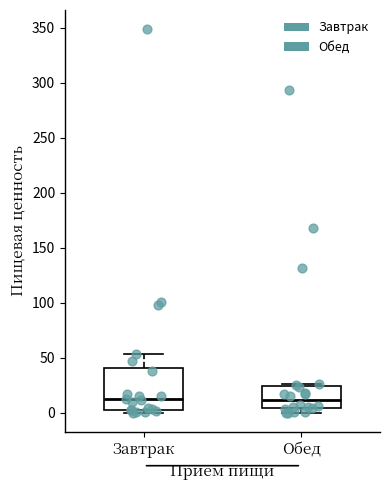

Comparing the boxes themselves (not the whiskers), which one is the tallest?

Завтрак